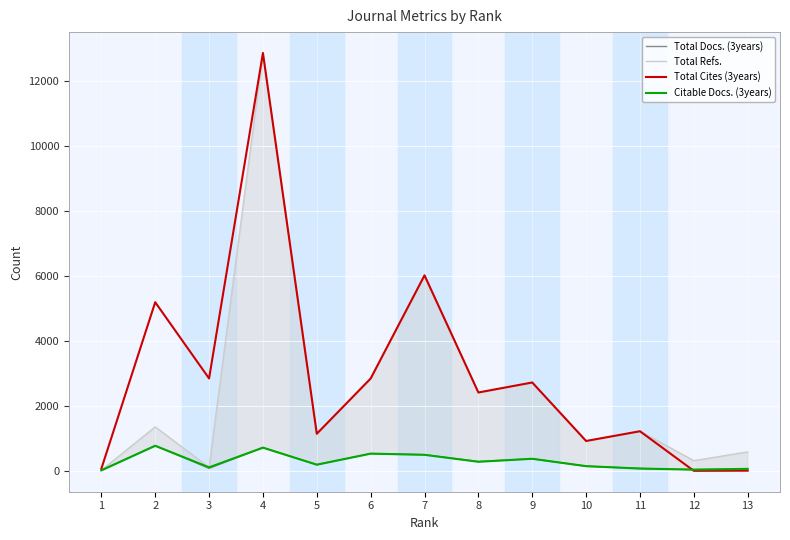

True or false: Total Cites (3years) and Total Refs. cross at least once.

False